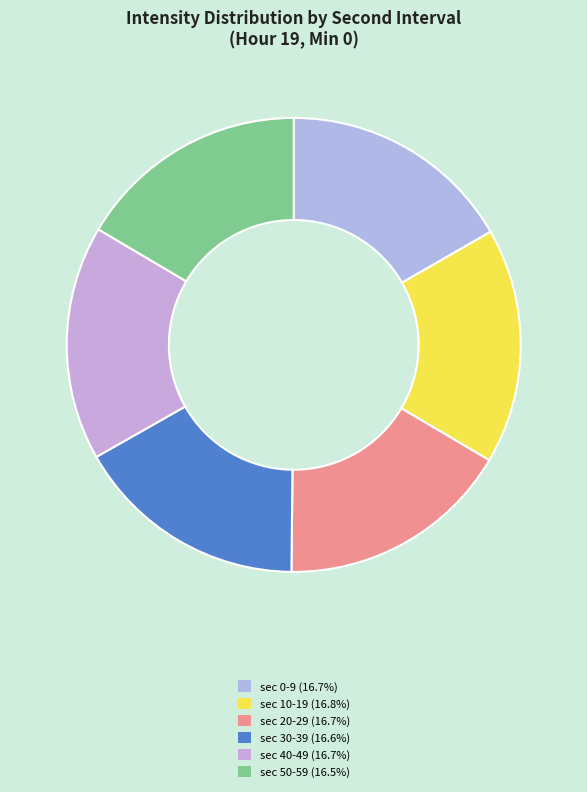

Is there any slice that represents more than half of the pie?

No